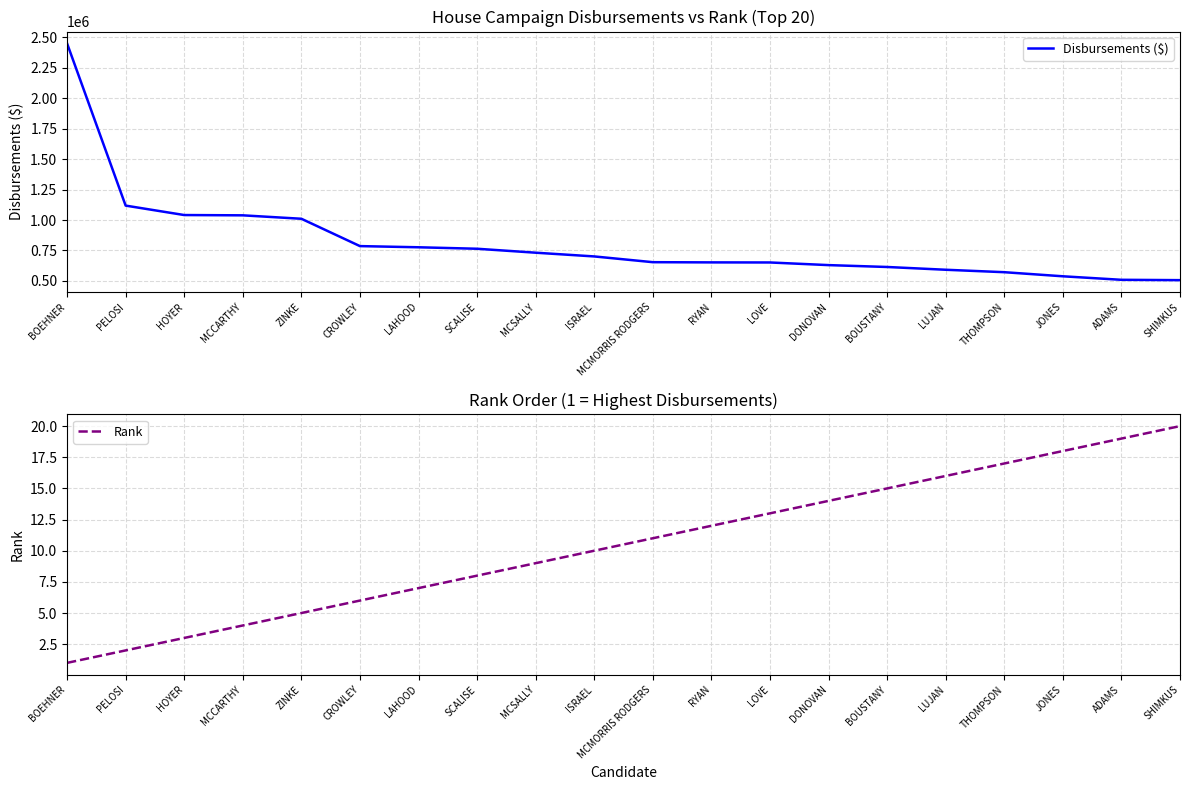

At BOEHNER, list the series in order from smallest to largest.

Rank, Disbursements ($)